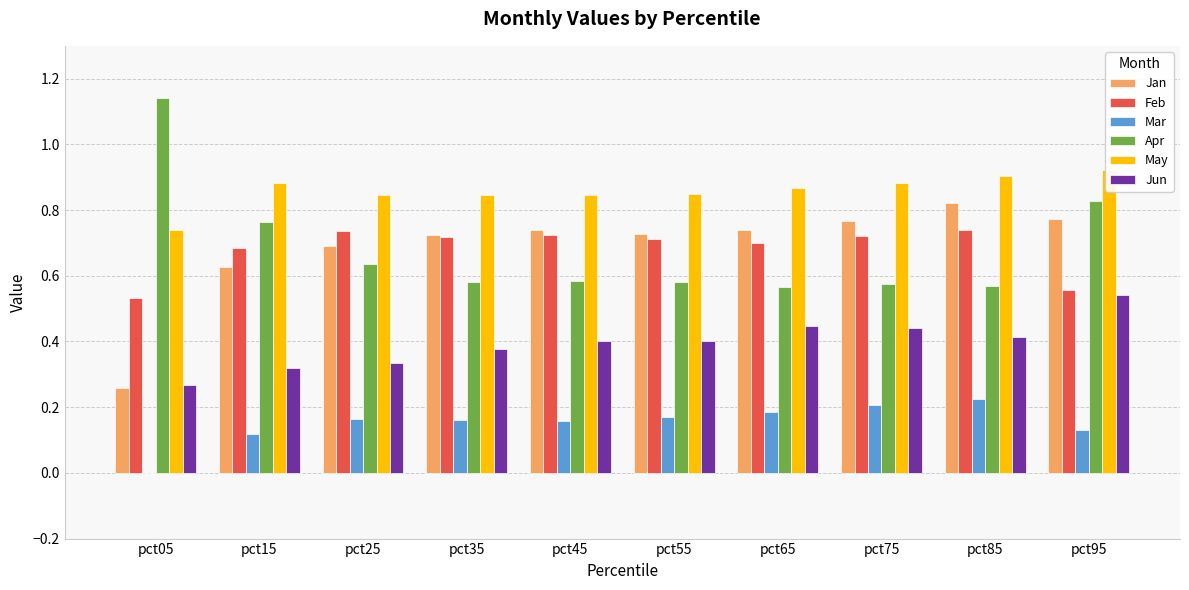

List the series in order of their peak value, lowest first.

Mar, Jun, Feb, Jan, May, Apr